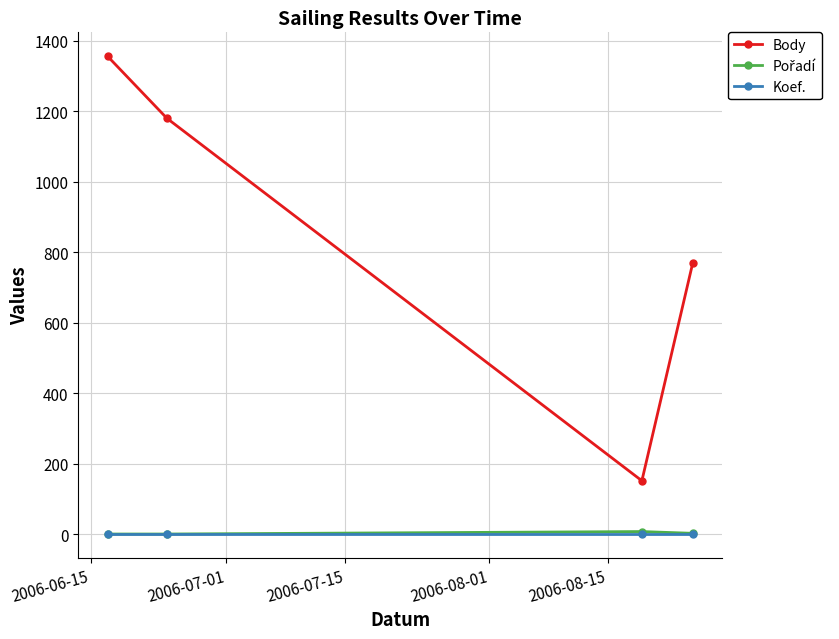

What is the maximum value shown in the chart?

1356